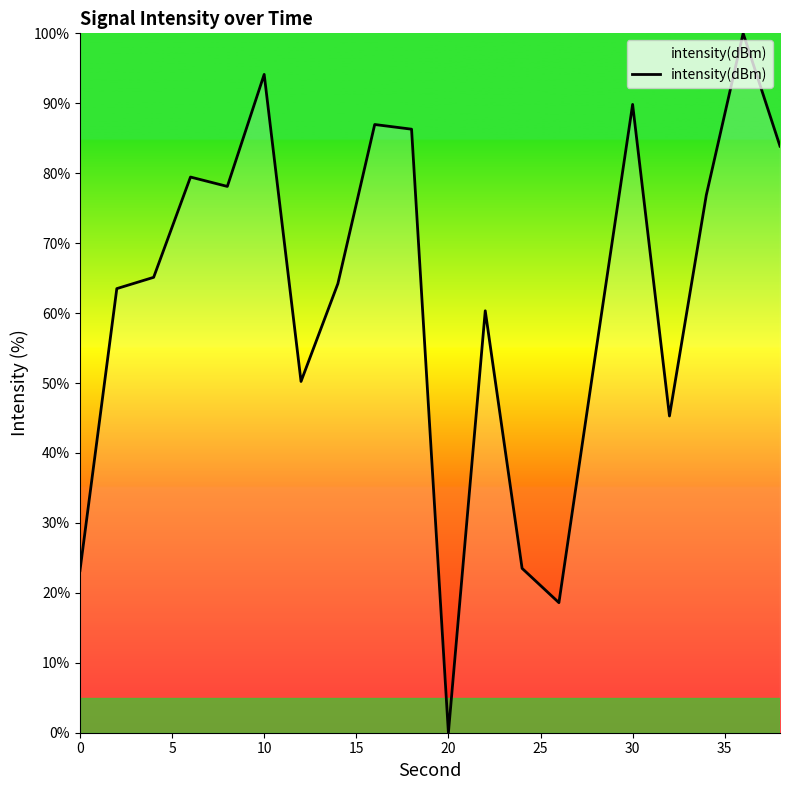

What is the greatest value displayed?

100.0